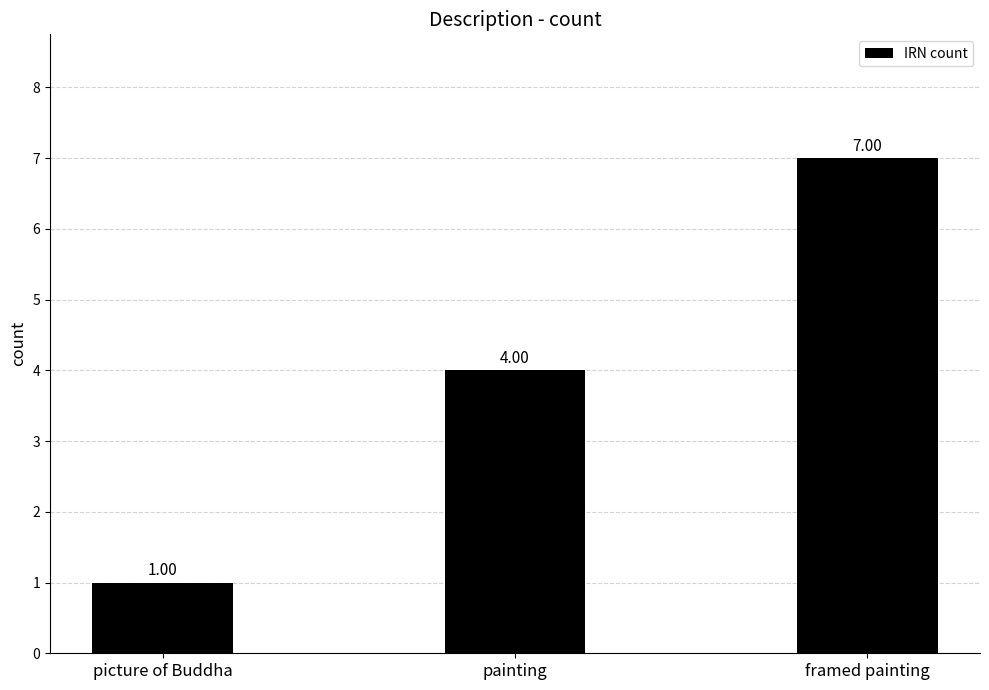

Reading right to left, list all the values displayed in this chart.

framed painting=7	painting=4	picture of Buddha=1